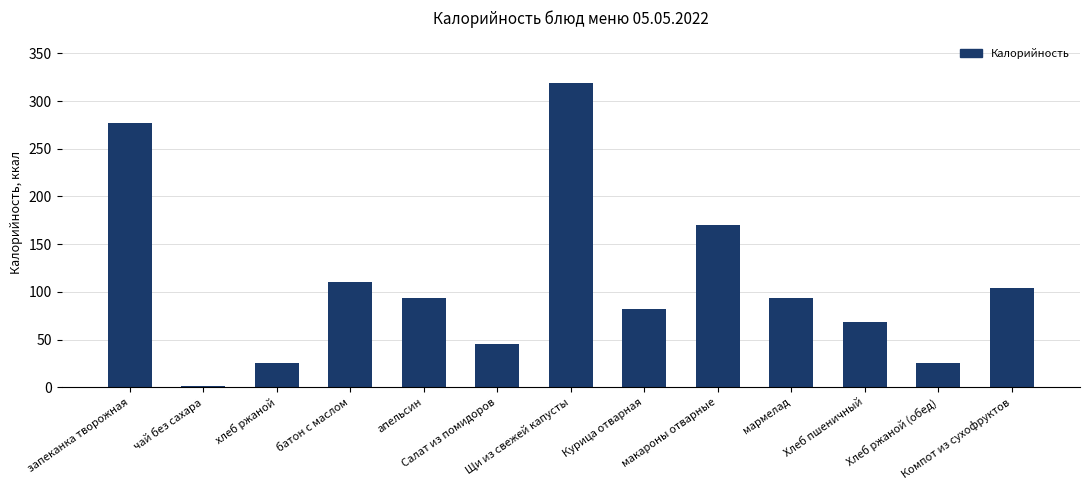

What is the sum of all values?

1414.0